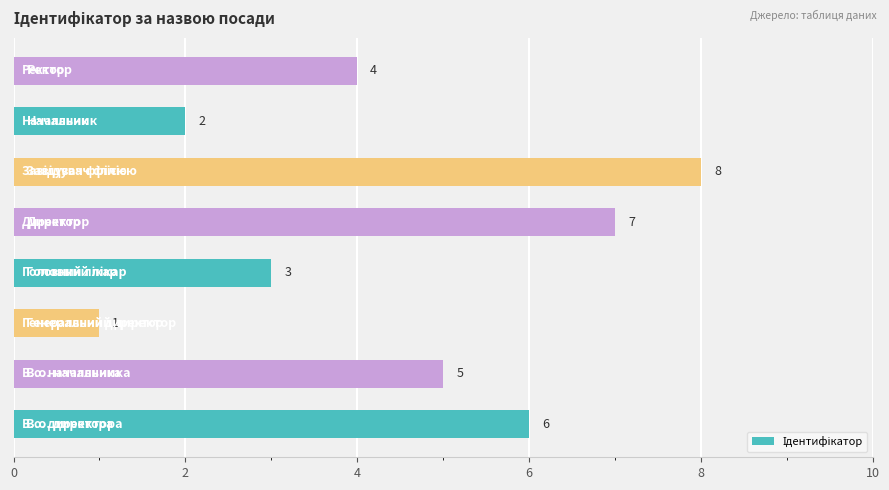

What is the difference between the maximum and minimum values?

7